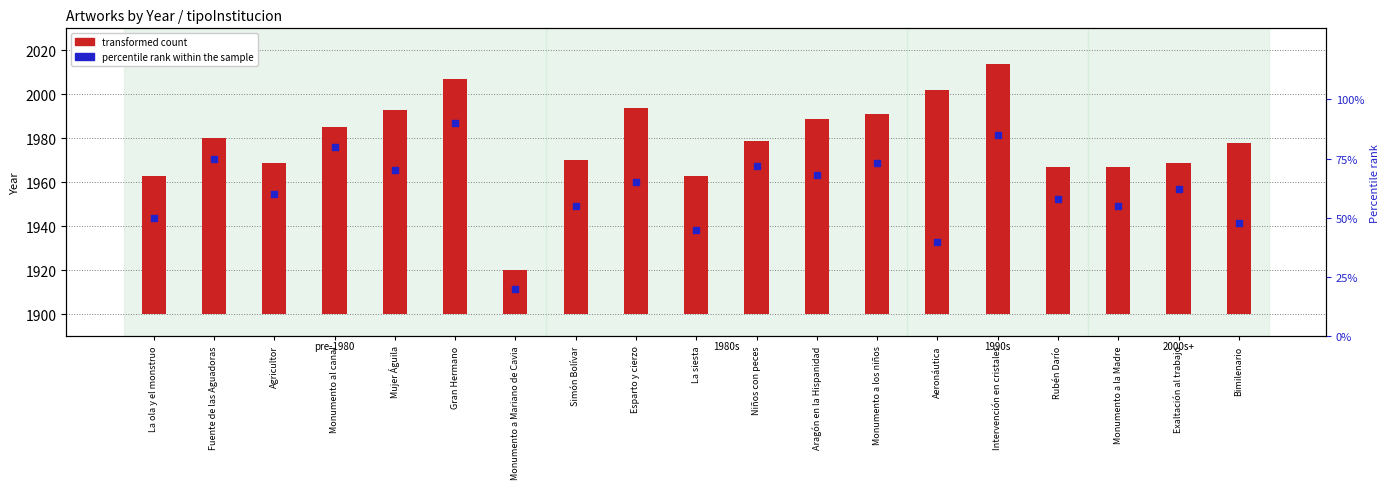

At which category is the sum across all series the highest?

Intervención en cristales